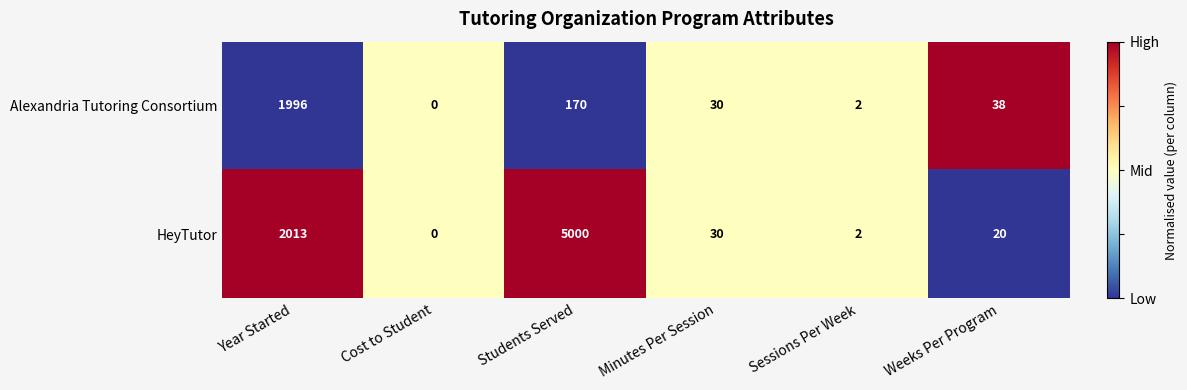

At which category is the sum across all series the highest?

Students Served